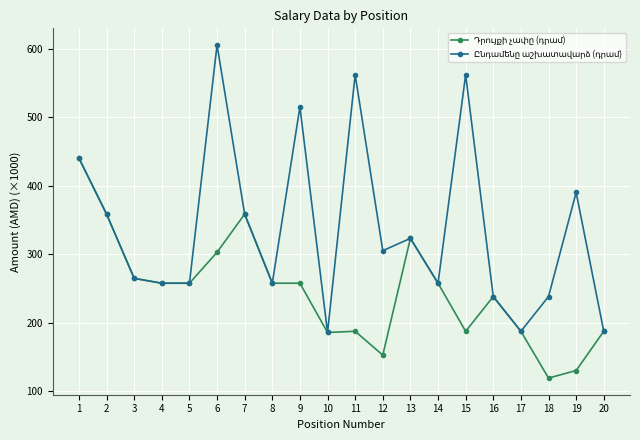

What is the minimum value shown in the chart?

119.0